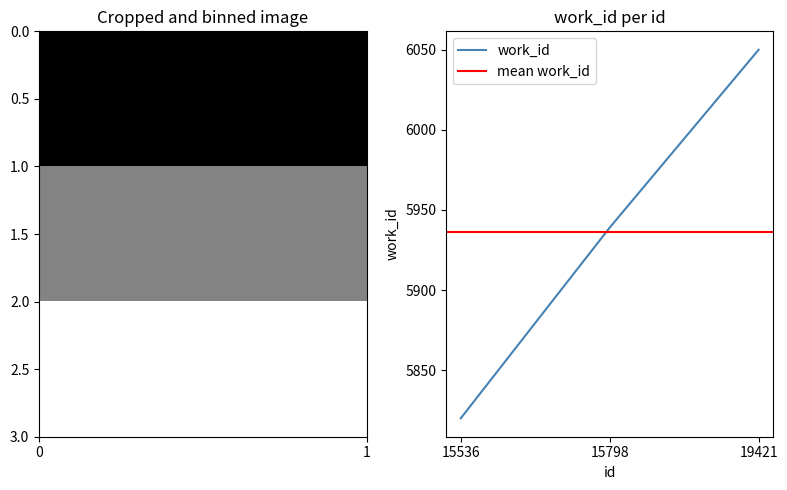

What is the value of the 3rd point from the left?

6050